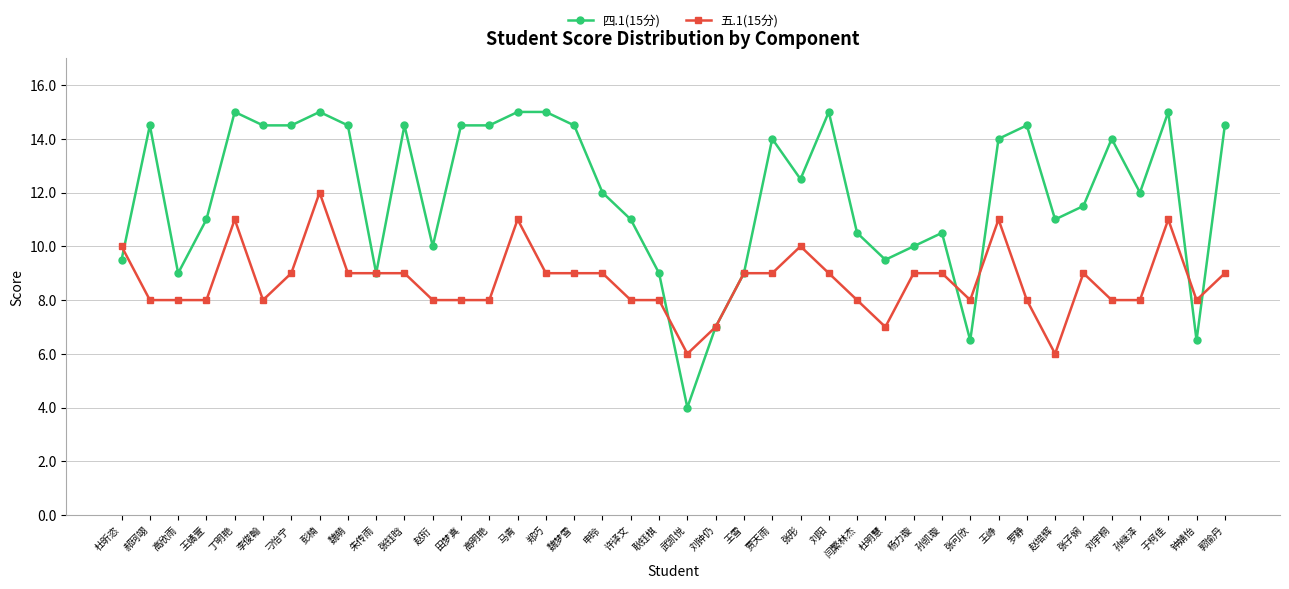

What is the label of the 39th point from the left?

钟婧怡